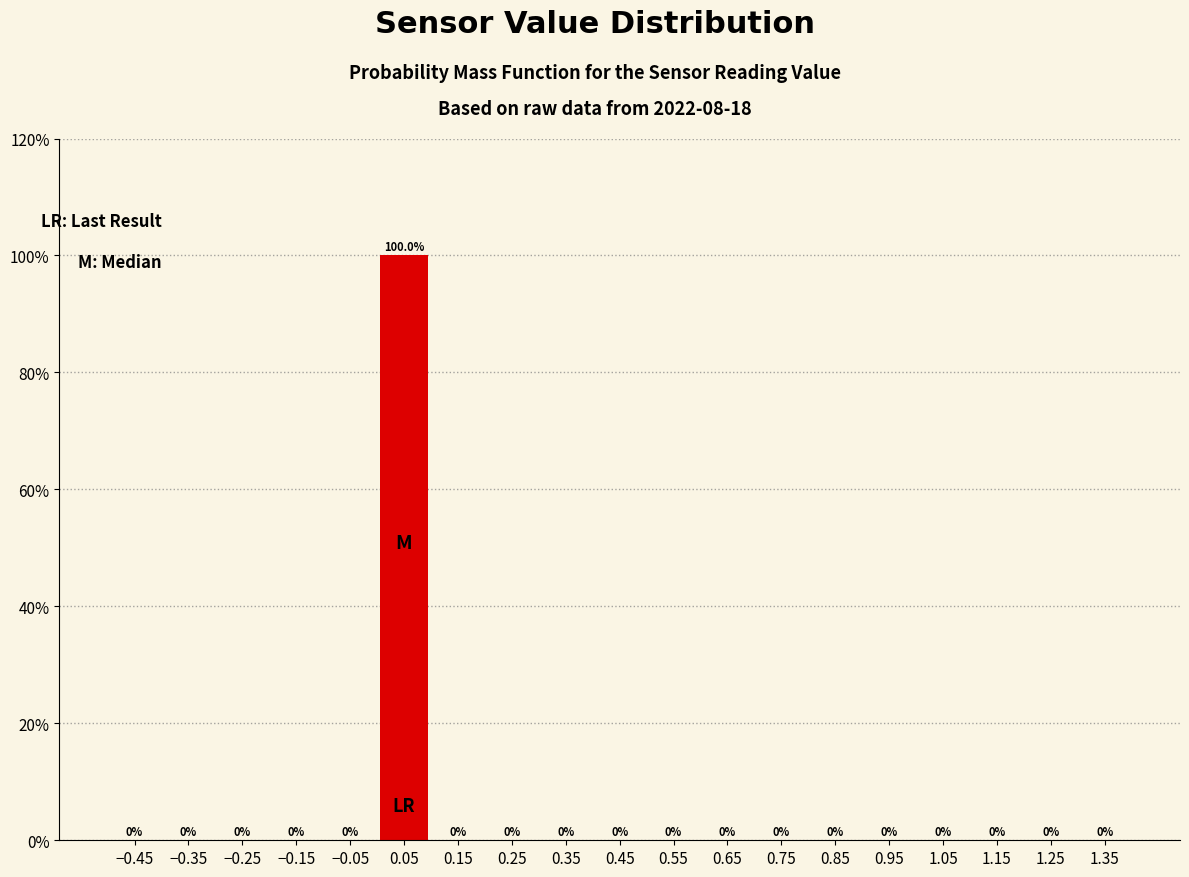

What is the height of the bar covering 0.0 to 0.1 on the x-axis?

100.0